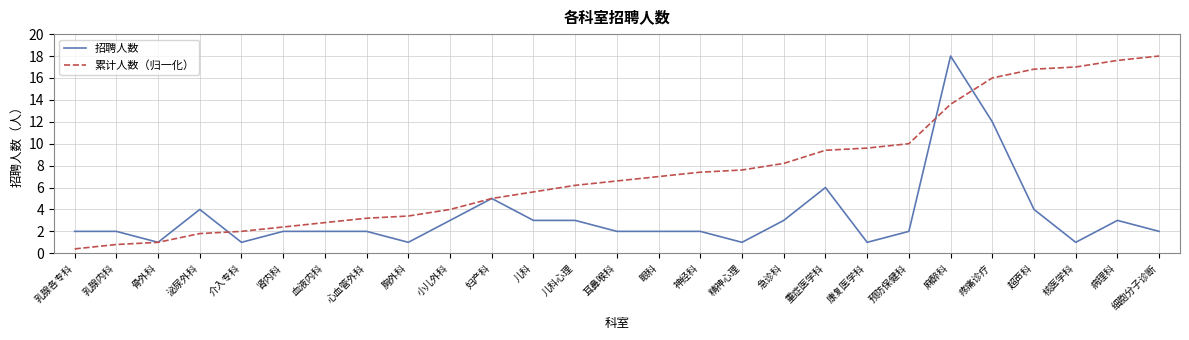

Does the chart display data point markers on the line(s)?

No